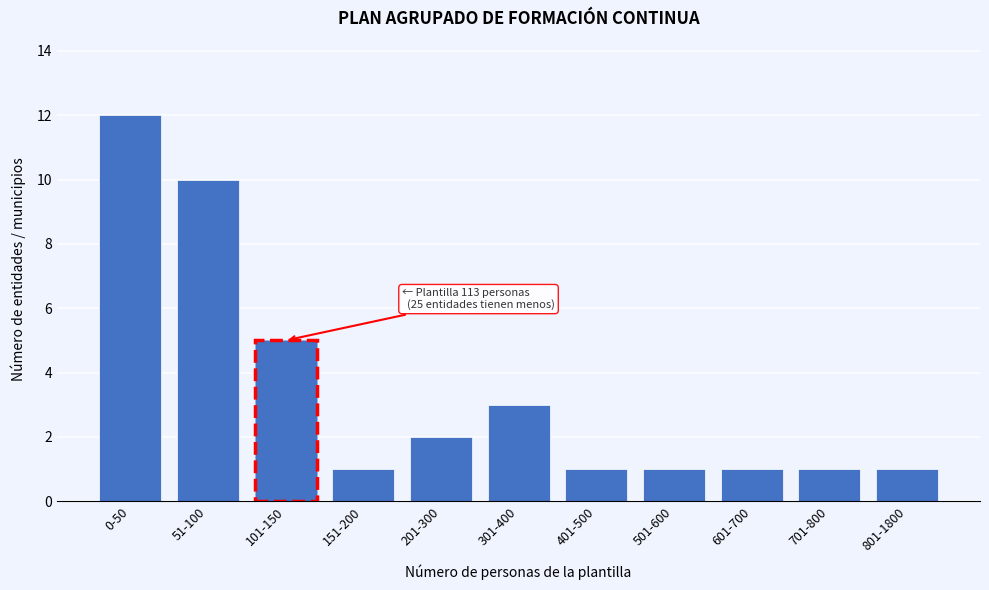

Reading left to right, what are all the values shown in this chart?

12	10	5	1	2	3	1	1	1	1	1